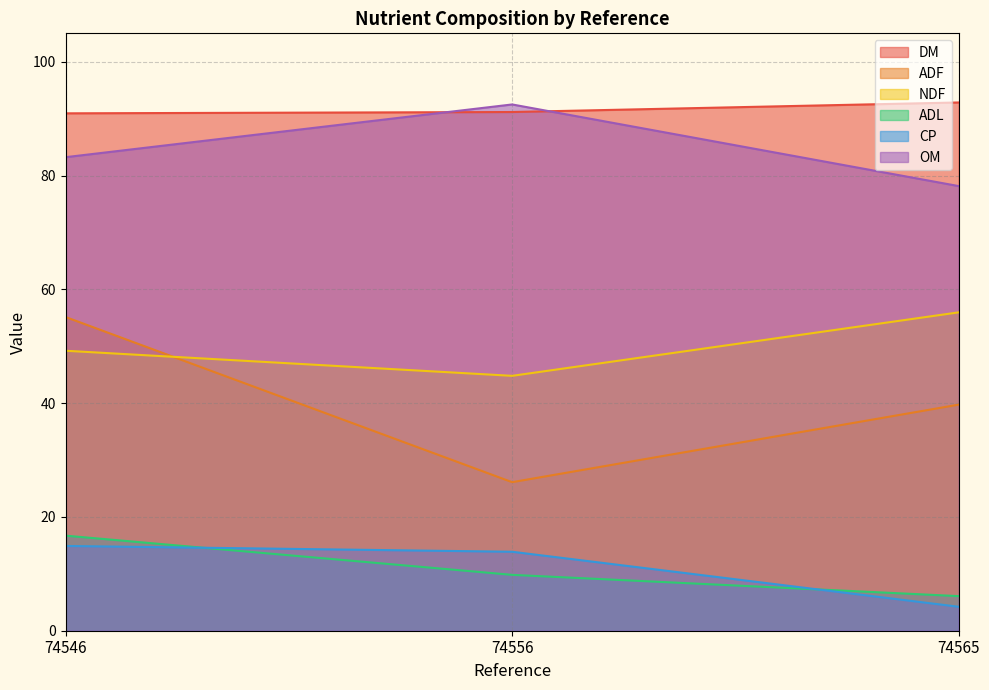

True or false: DM has a value of 39.5 at 74556.

False